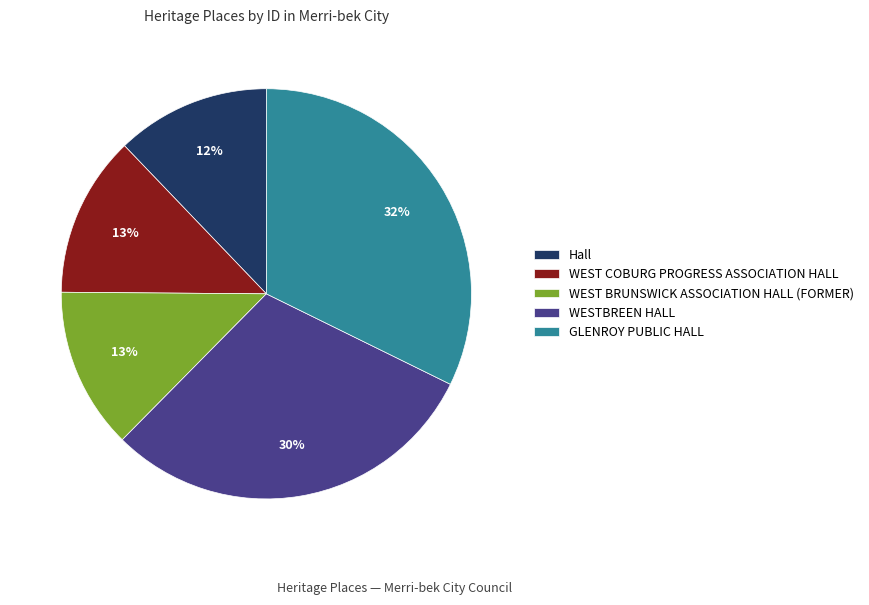

Which has a higher value, GLENROY PUBLIC HALL or WEST COBURG PROGRESS ASSOCIATION HALL?

GLENROY PUBLIC HALL